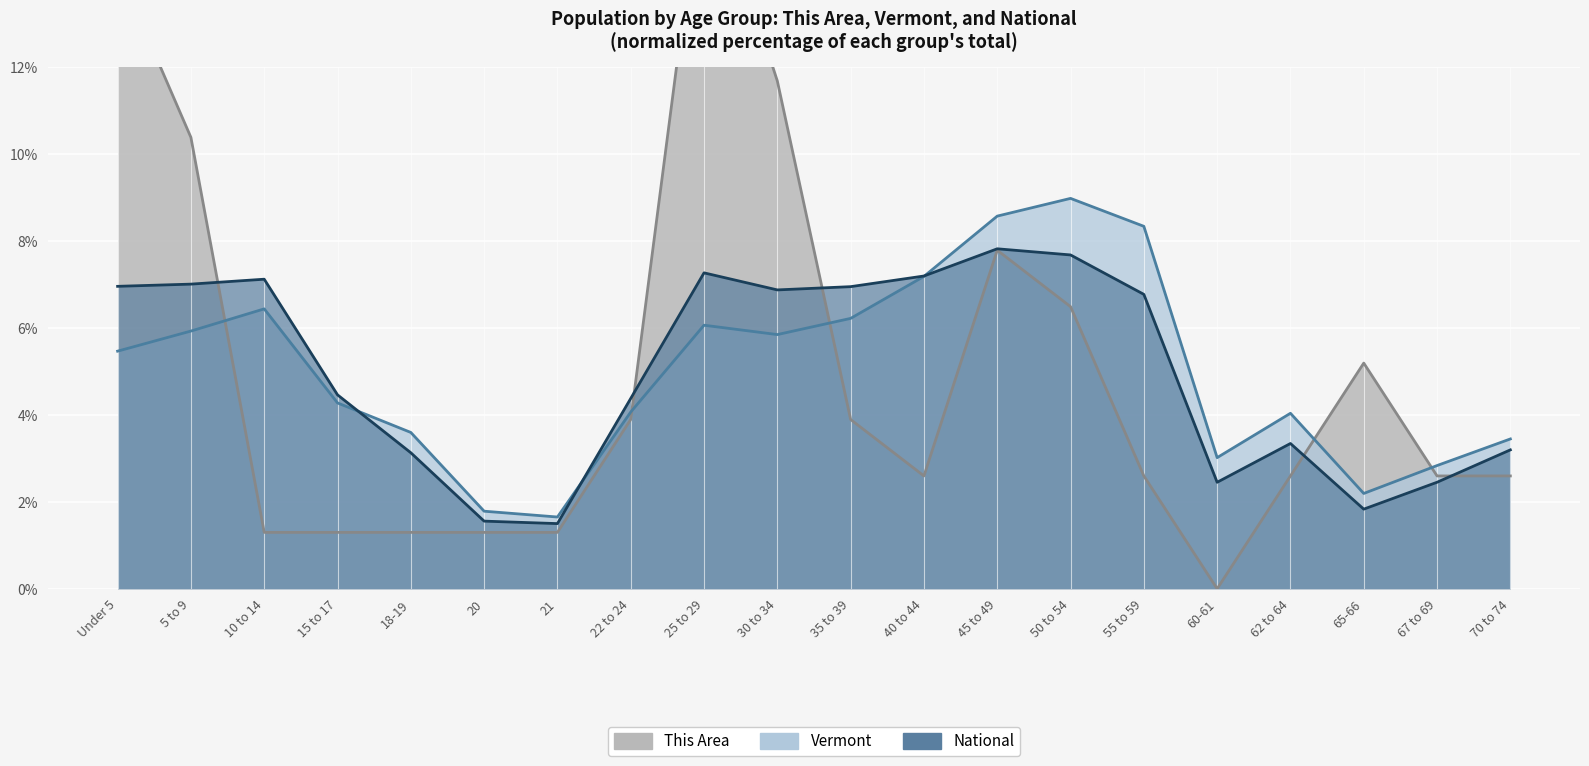

How many data points does each series have?

20